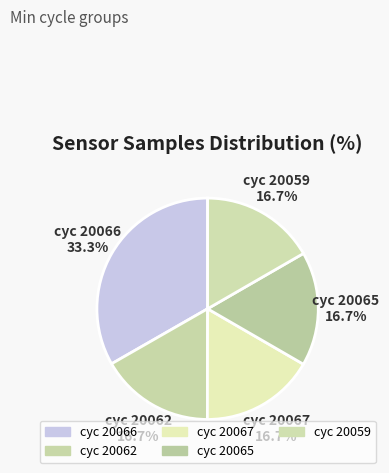

Which has a higher value, cyc 20067 or cyc 20066?

cyc 20066